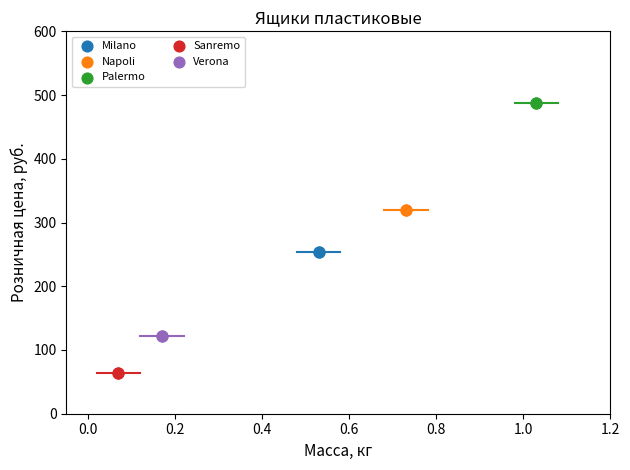

Which series contains the highest Y value?

Palermo